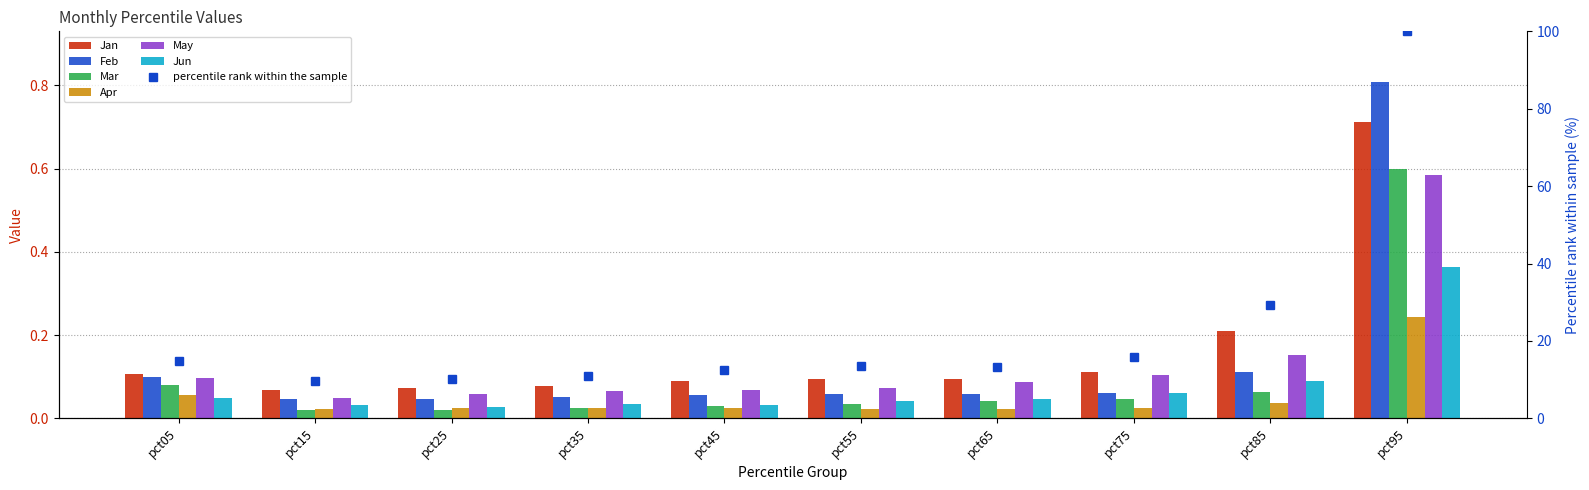

List the labels in order of Jan value, largest first.

pct95, pct85, pct75, pct05, pct55, pct65, pct45, pct35, pct25, pct15